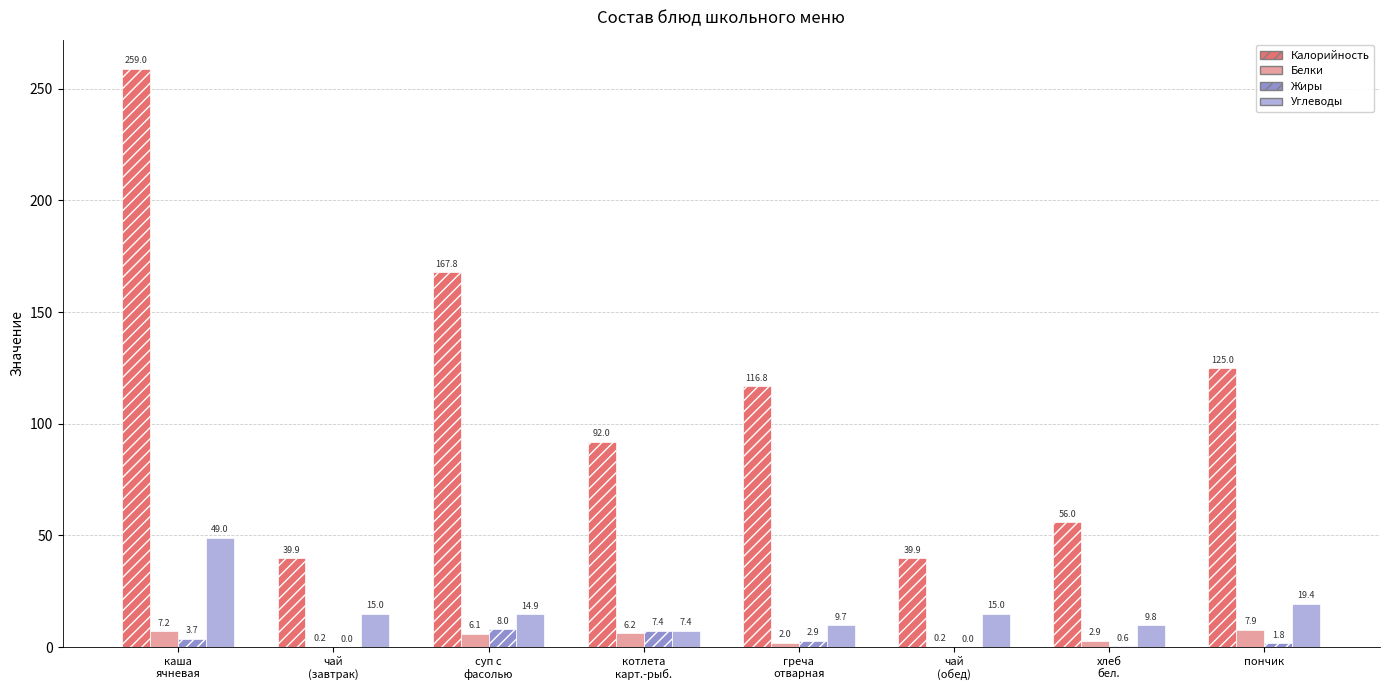

What is the maximum value for Калорийность?

259.0